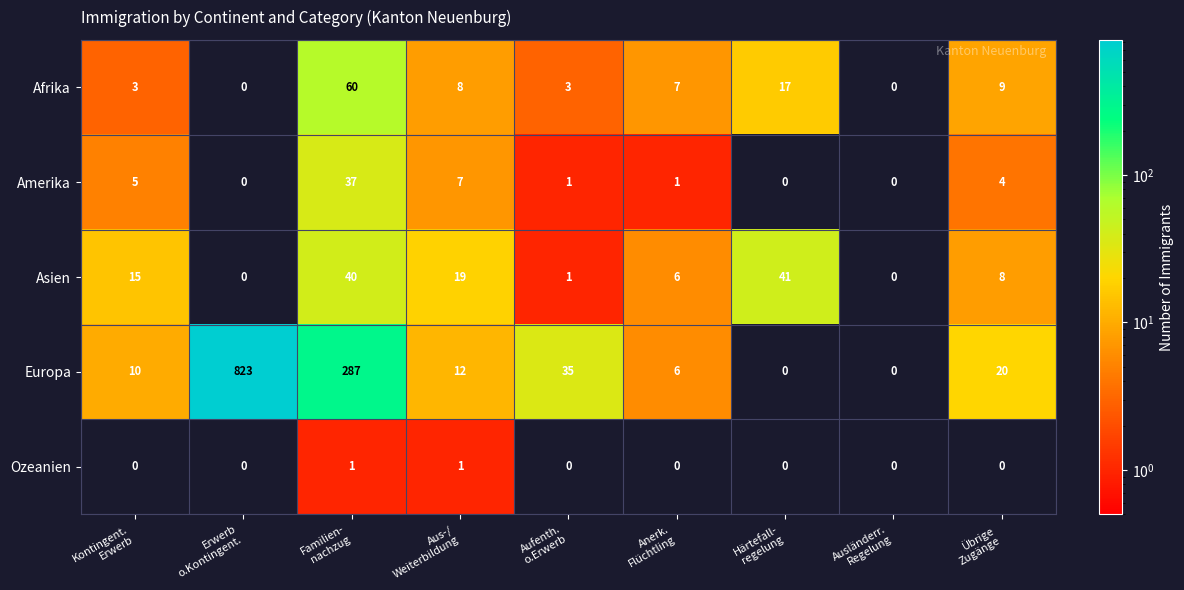

What is the greatest value displayed?

823